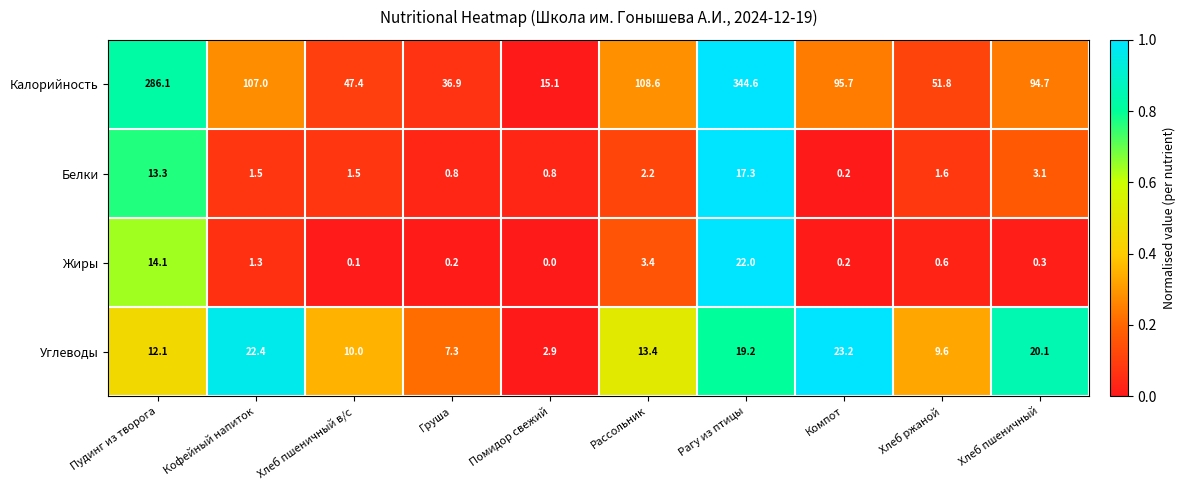

At which label is Белки closest to 8?

Хлеб пшеничный